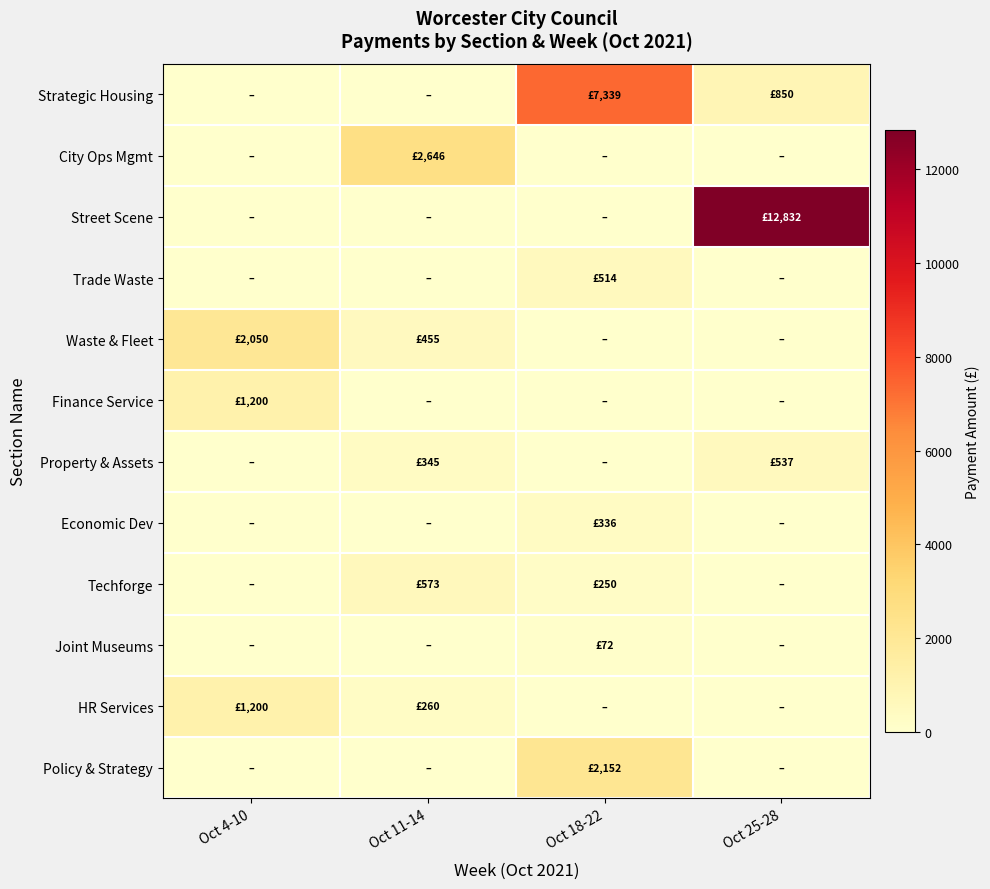

What is the total value across all series at Oct 25-28?

14219.0